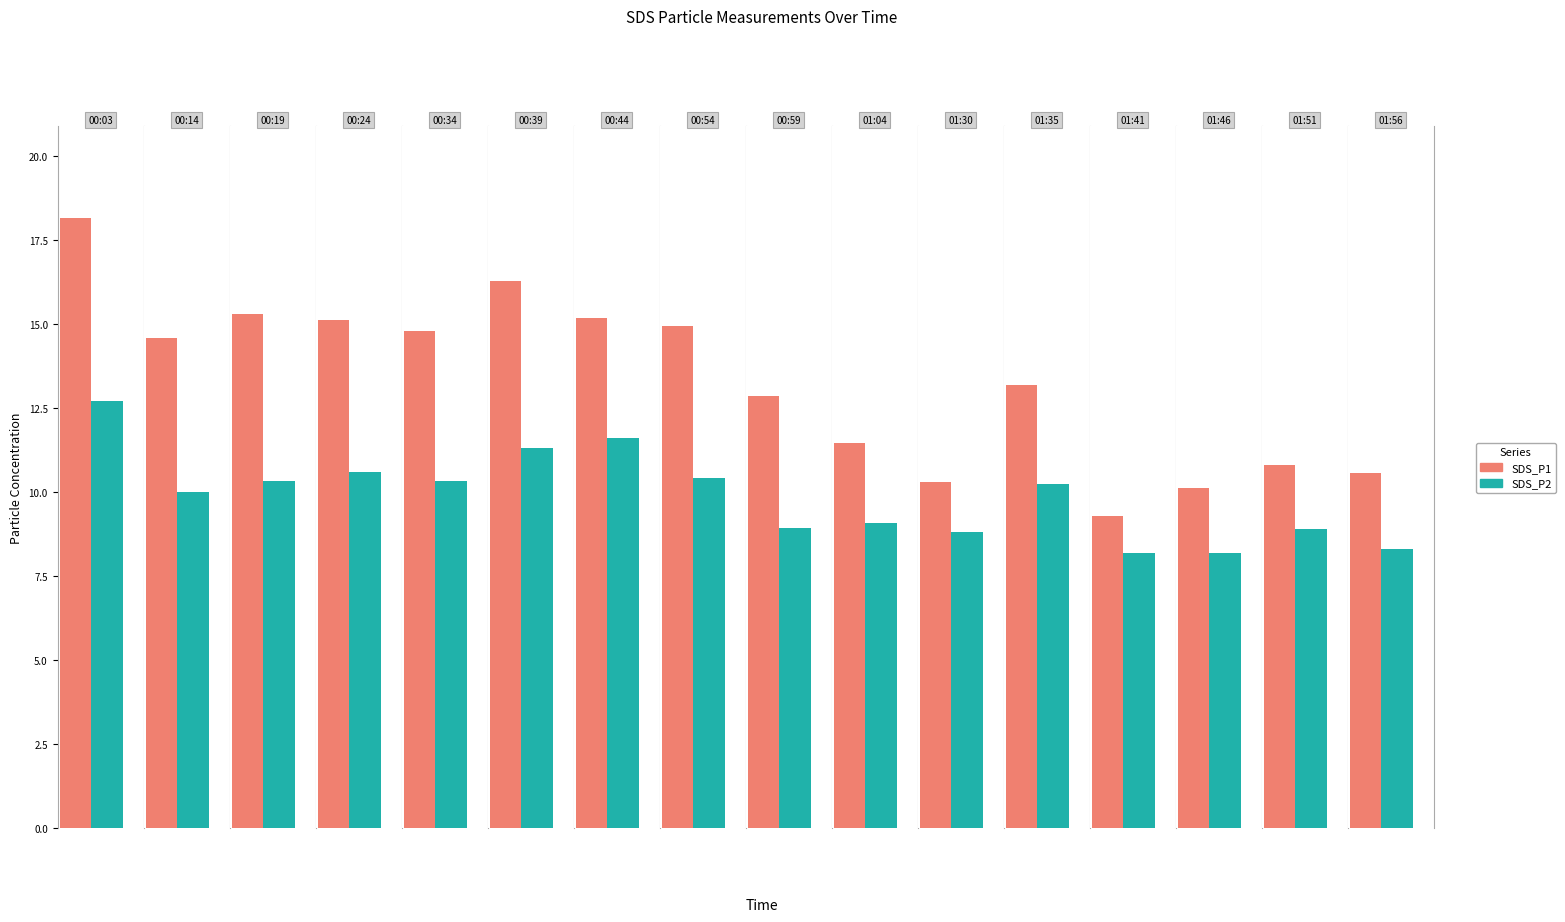

How many values in the SDS_P2 series exceed 10?

8